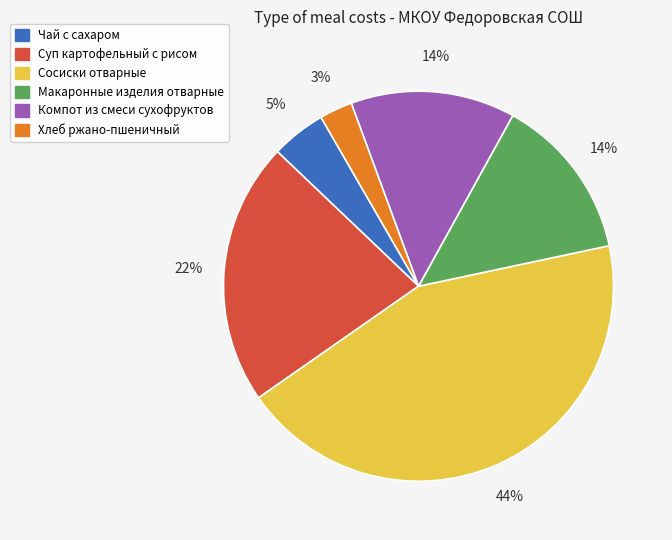

Between Хлеб ржано-пшеничный and Сосиски отварные, which is larger?

Сосиски отварные